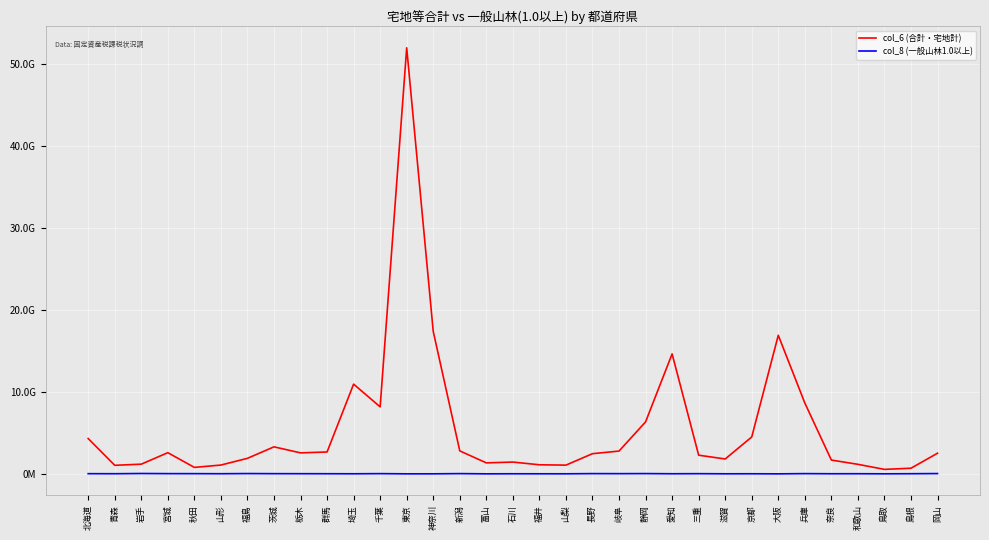

Does the chart display data point markers on the line(s)?

No